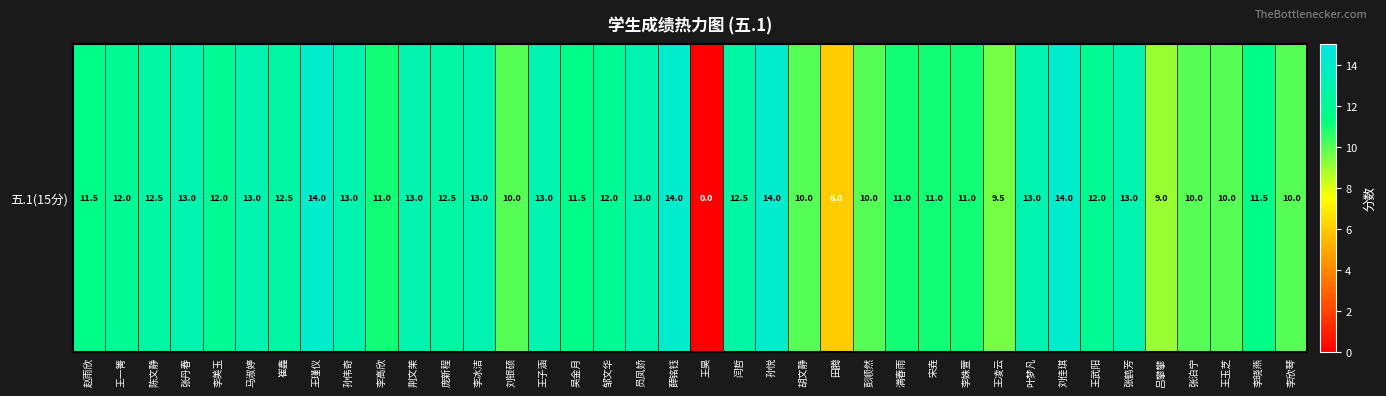

The value at 赵雨欣 is 7.1. True or false?

False